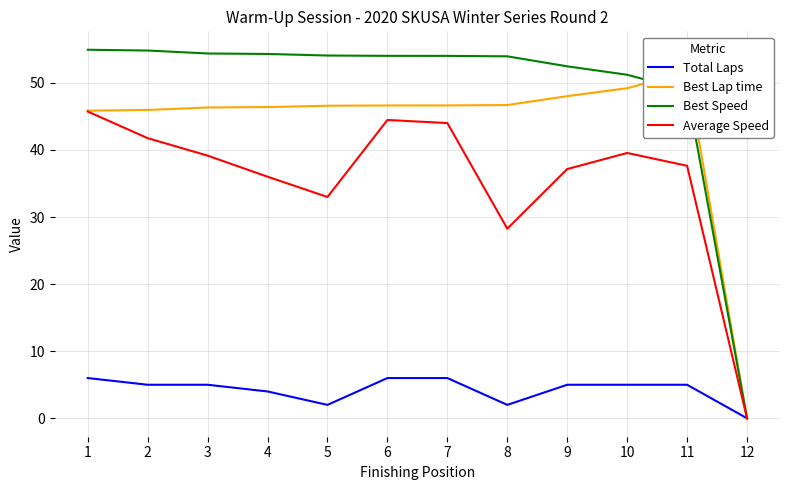

True or false: Total Laps and Best Lap time cross at least once.

False